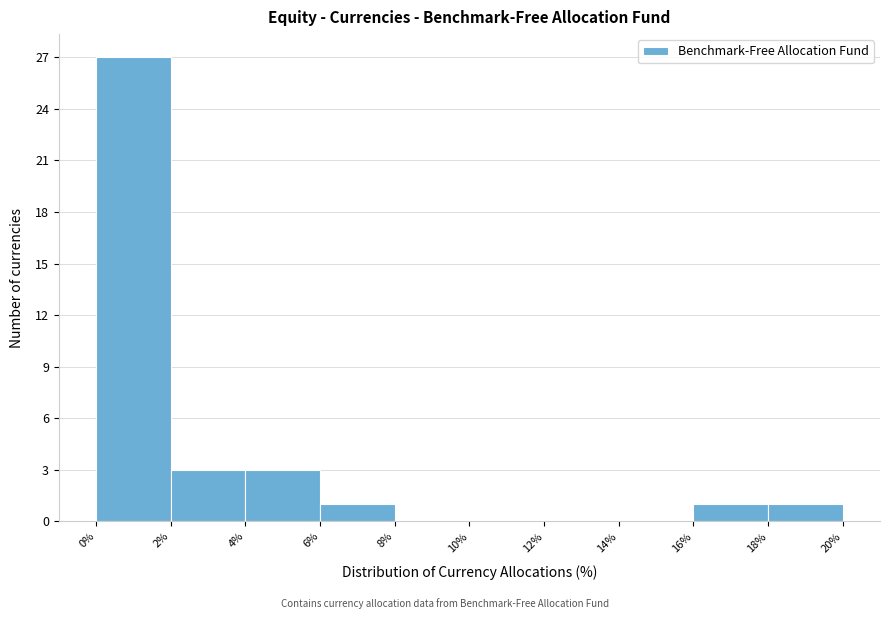

Reading left to right, transcribe this chart: for each bar, give the range it covers on the x-axis and its height. The values are not printed on the chart, so give them approximately, as read against the axis.

0% to 2%: 27
2% to 4%: 3
4% to 6%: 3
6% to 8%: 1
8% to 10%: 0
10% to 12%: 0
12% to 14%: 0
14% to 16%: 0
16% to 18%: 1
18% to 20%: 1